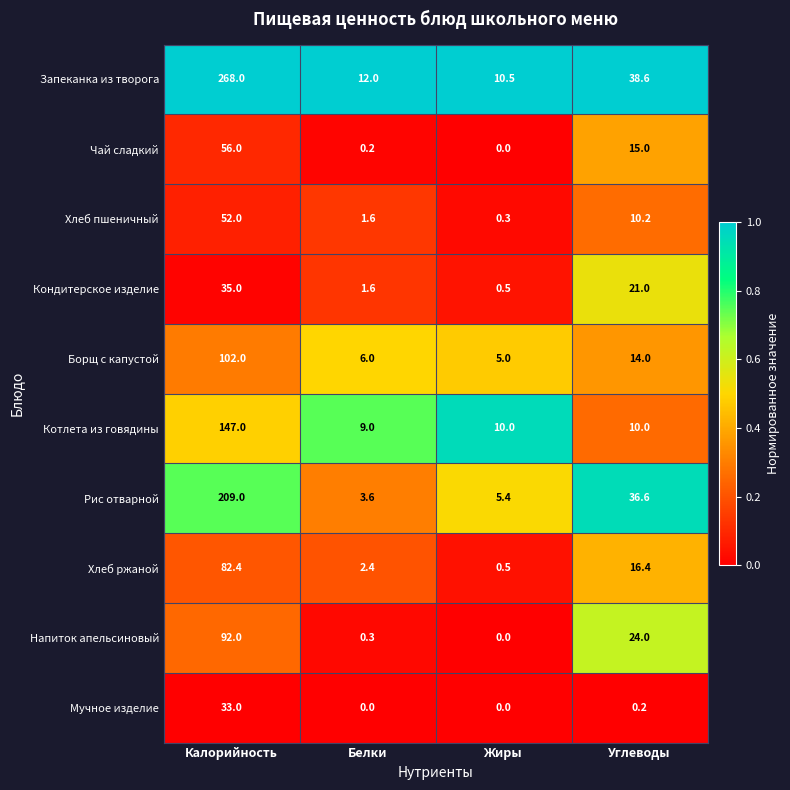

How many series are shown in this chart?

10